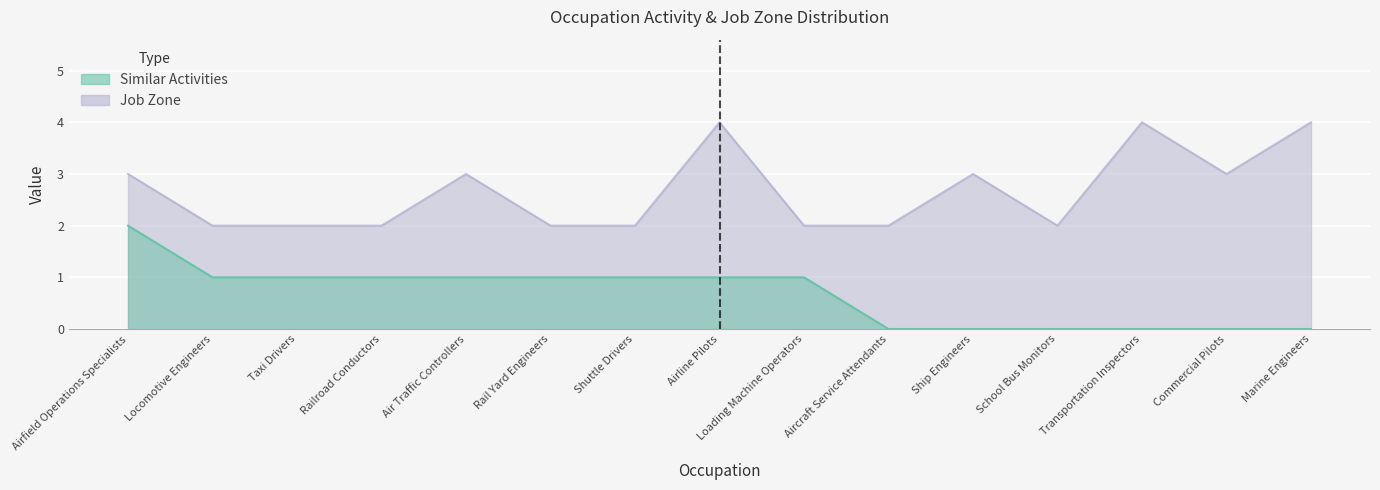

True or false: Job Zone and Similar Activities intersect in this chart.

False